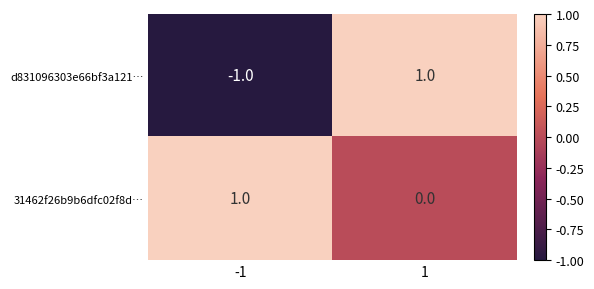

How many values in the 31462f26b9b6dfc02f8d… series are below 1?

1